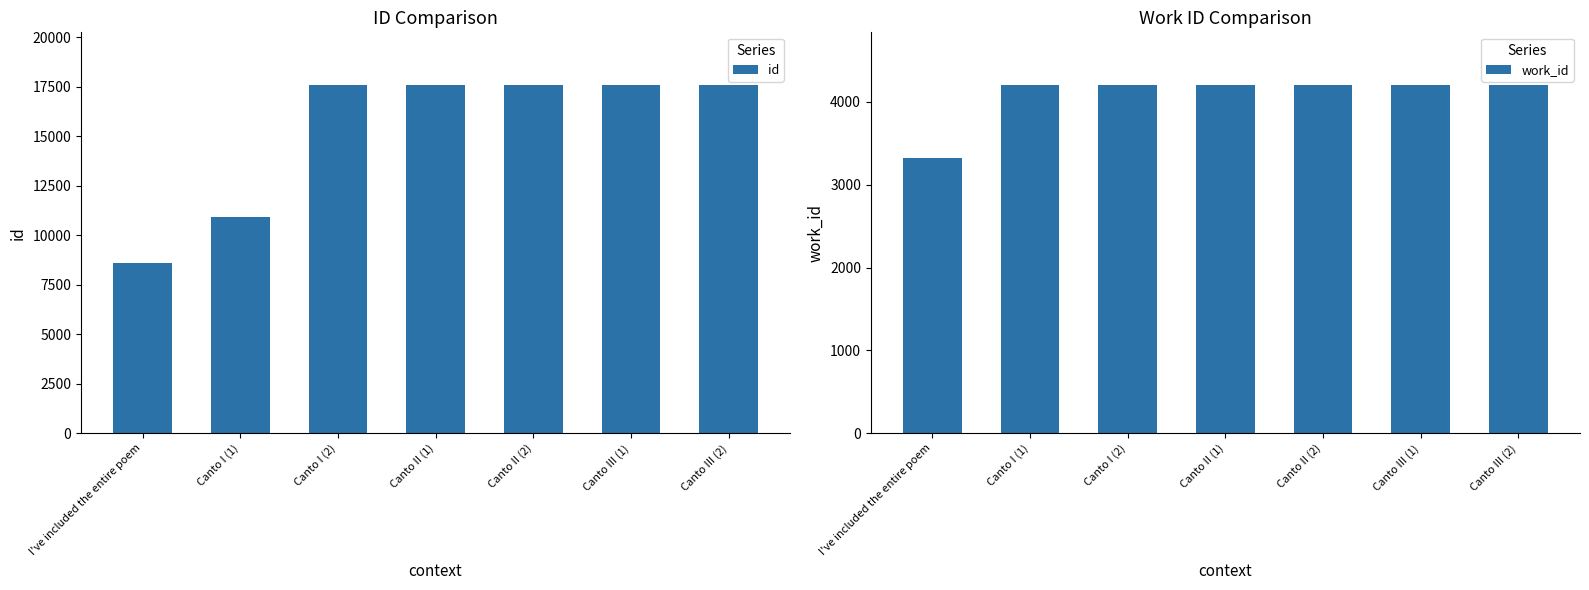

Reading right to left, transcribe all the data shown in this chart.

id: 17604	17603	17602	17601	17600	10912	8589
work_id: 4208	4208	4208	4208	4208	4208	3321